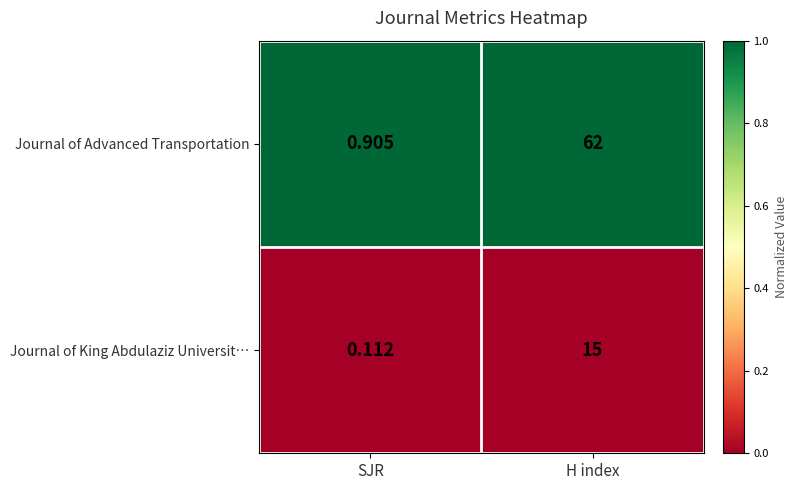

Which series has the largest total across all categories?

Journal of Advanced Transportation